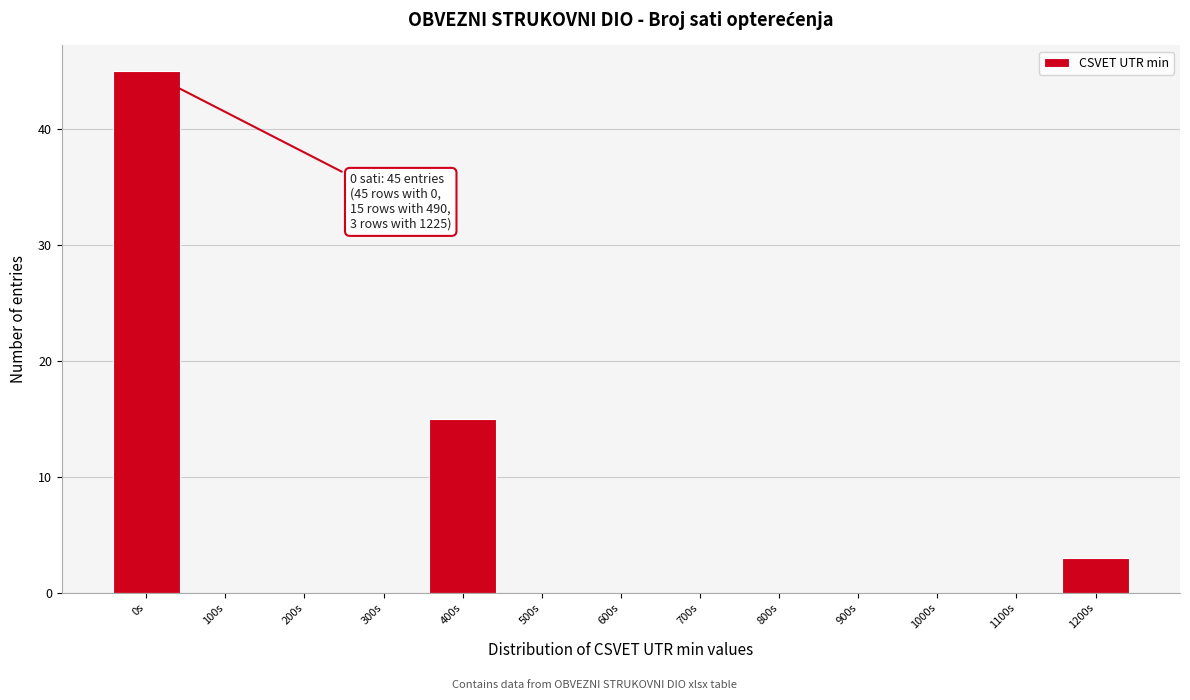

Reading left to right, list all the values displayed in this chart.

0s=45	100s=0	200s=0	300s=0	400s=15	500s=0	600s=0	700s=0	800s=0	900s=0	1000s=0	1100s=0	1200s=3